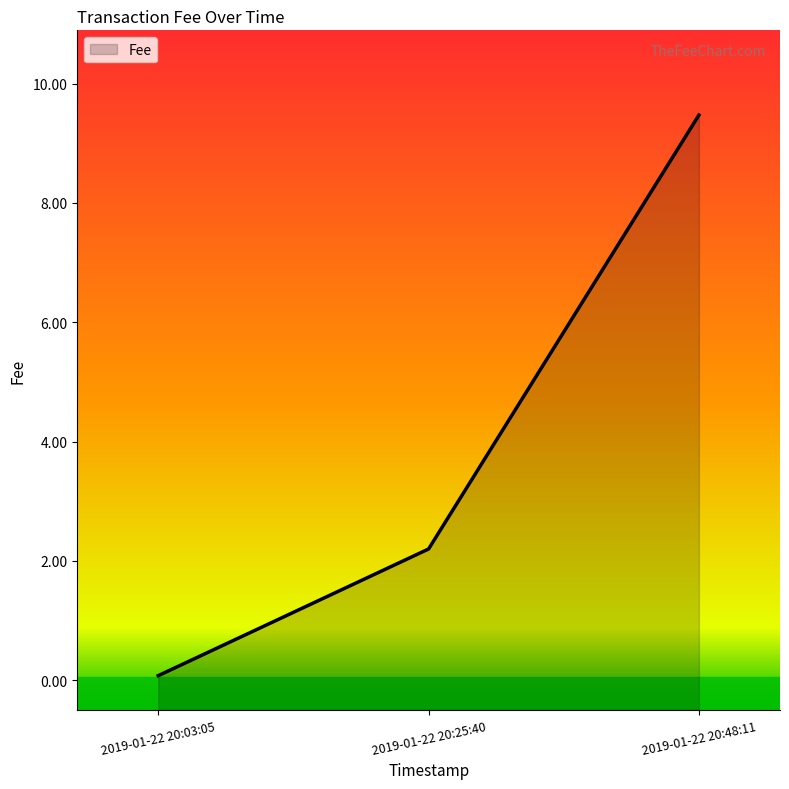

What is the maximum value shown in the chart?

9.5